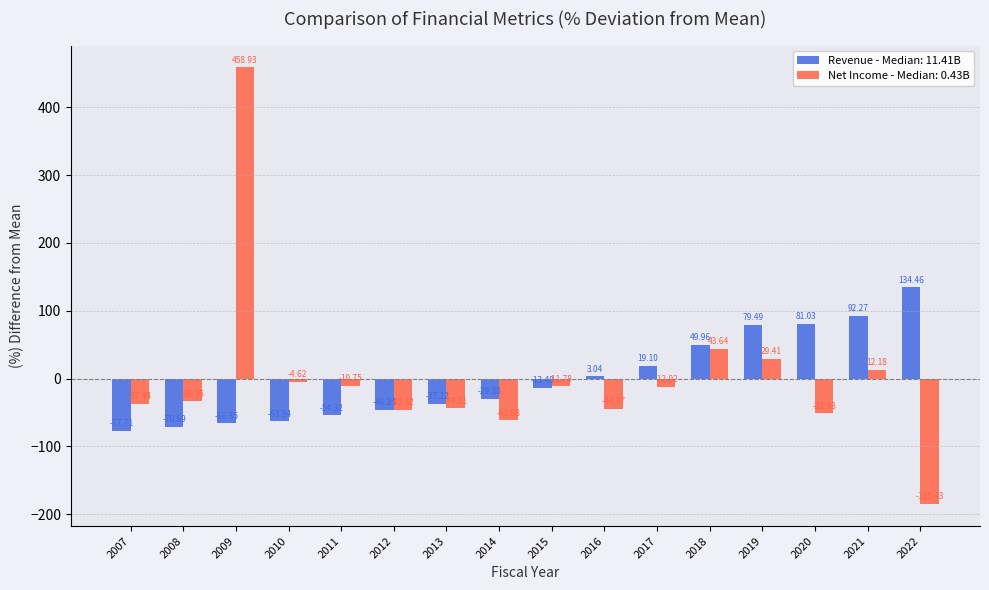

Which series has the widest spread of values?

Net Income - Median: 0.43B